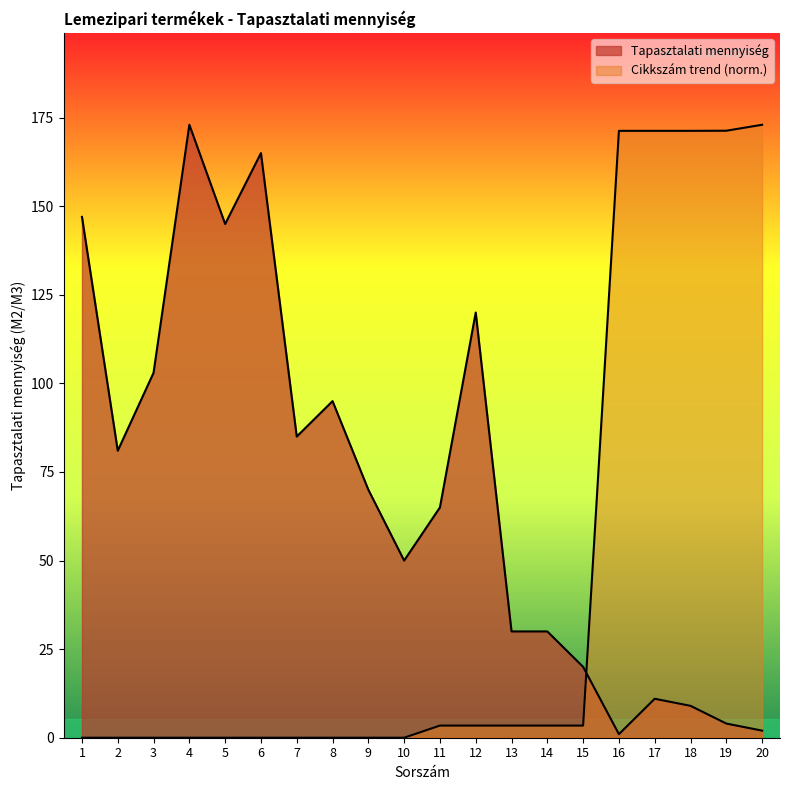

How many lines are shown in the chart?

2